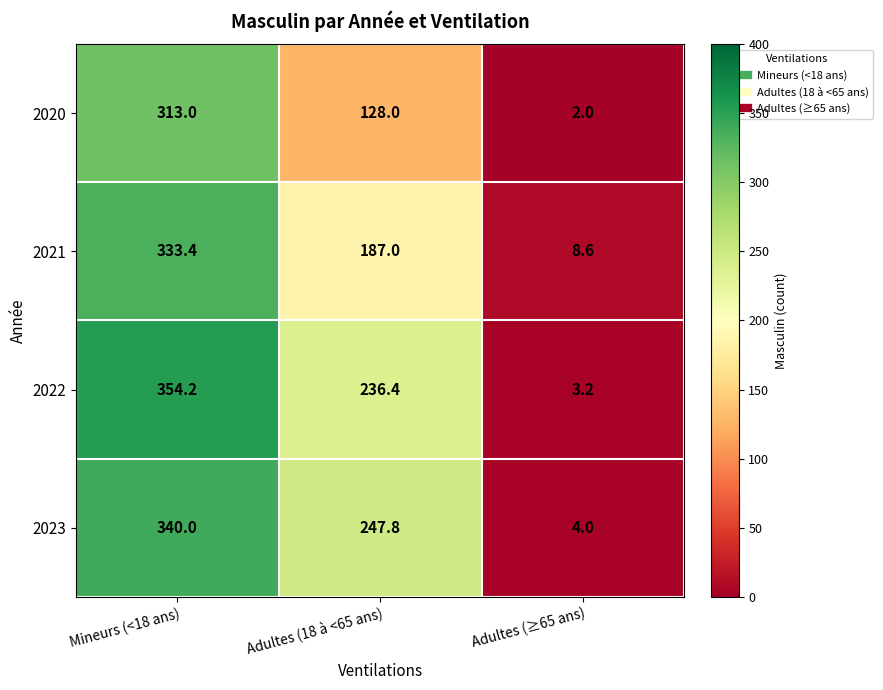

Reading left to right, extract all data points from this chart.

2020: 313.0	128.0	2.0
2021: 333.4	187.0	8.6
2022: 354.2	236.4	3.2
2023: 340.0	247.8	4.0